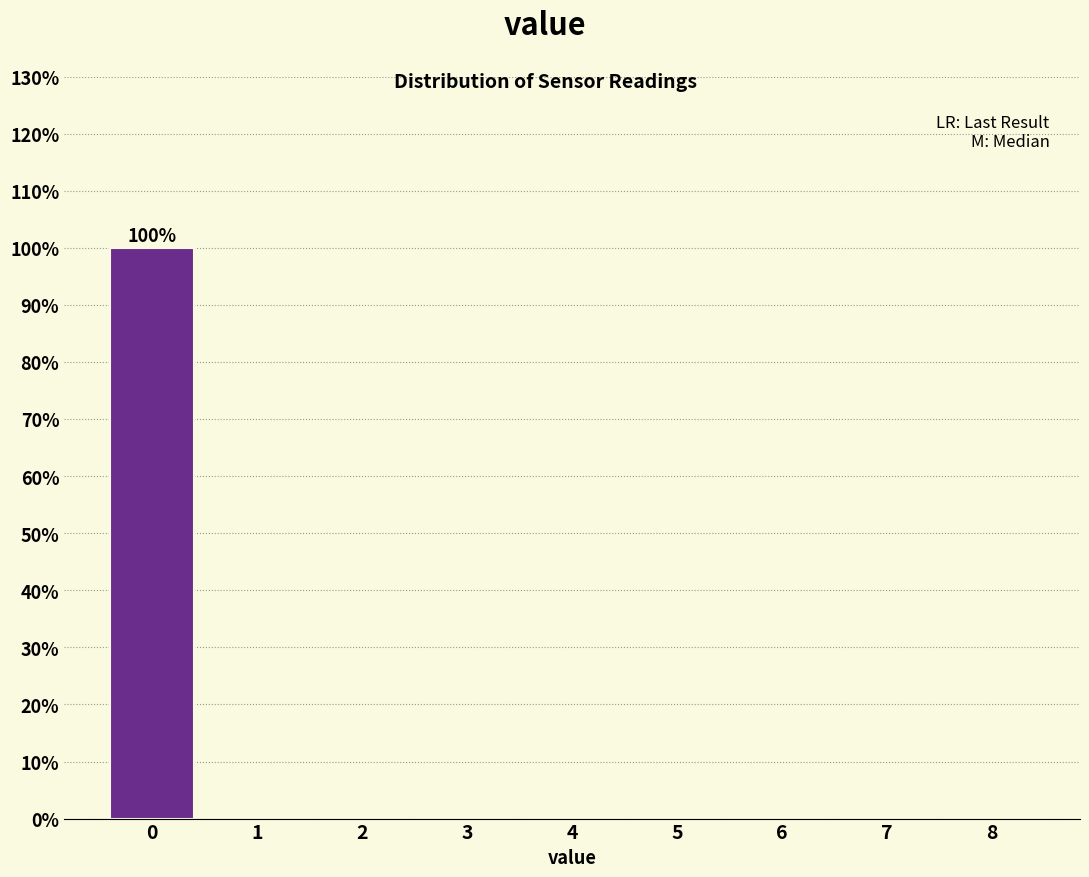

Reading right to left, what are all the values shown in this chart?

8=0	7=0	6=0	5=0	4=0	3=0	2=0	1=0	0=100